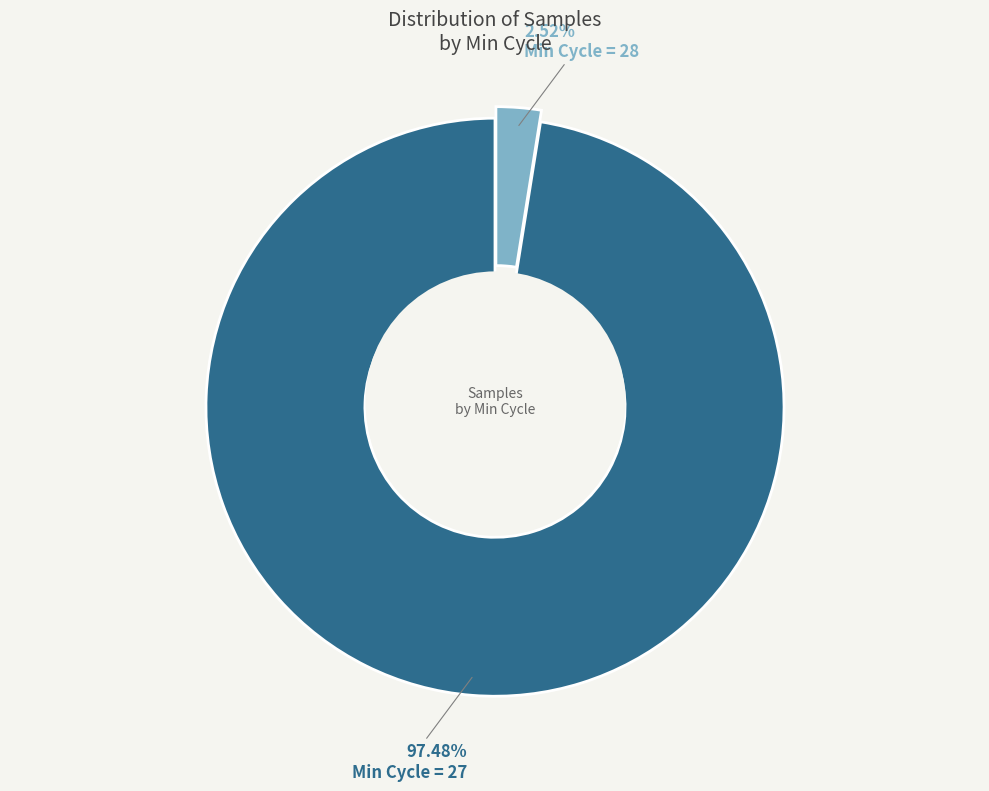

Does any single category account for the majority?

Yes